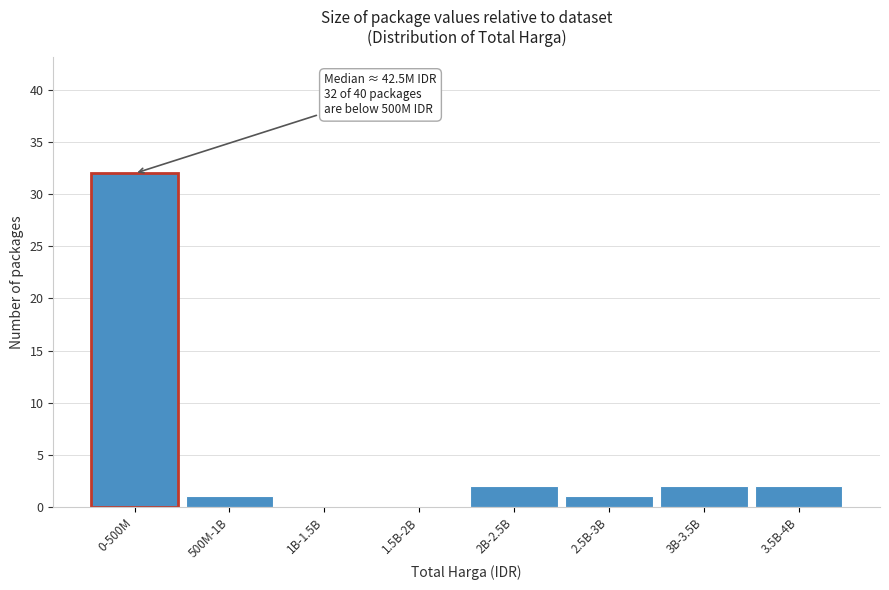

Reading left to right, what are all the values shown in this chart?

0-500M=32	500M-1B=1	1B-1.5B=0	1.5B-2B=0	2B-2.5B=2	2.5B-3B=1	3B-3.5B=2	3.5B-4B=2